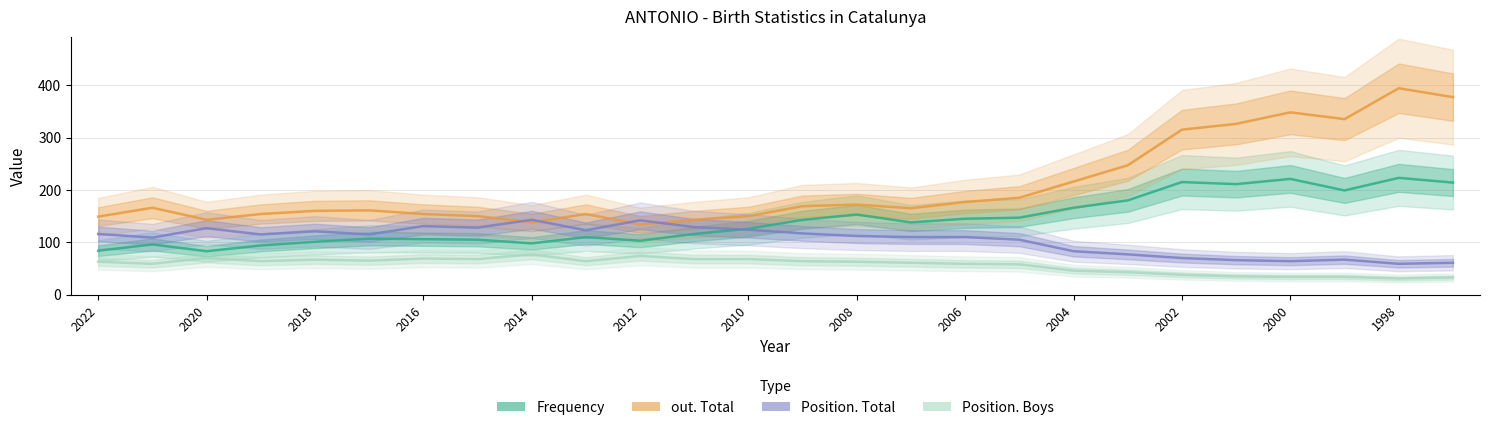

Which series has the largest range (max minus min)?

out. Total